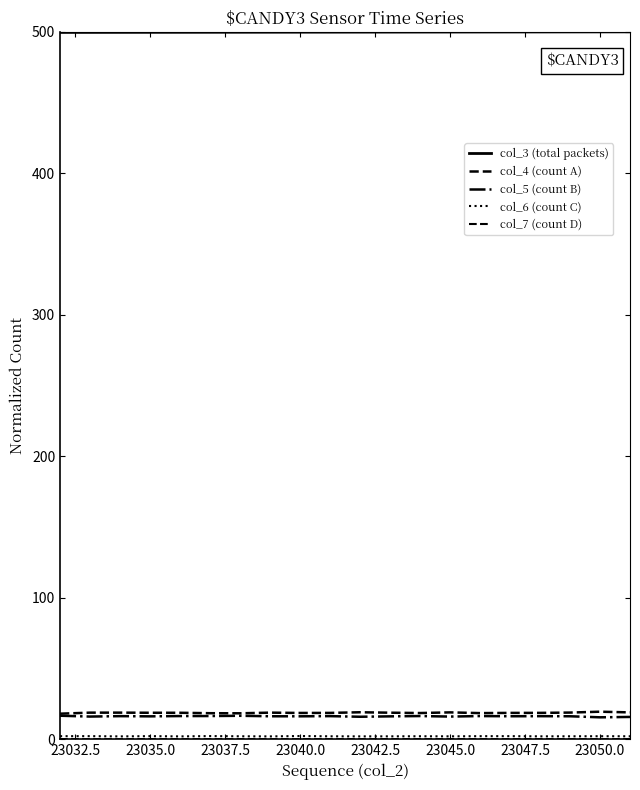

What is the sum of all col_4 (count A) values?

373.6